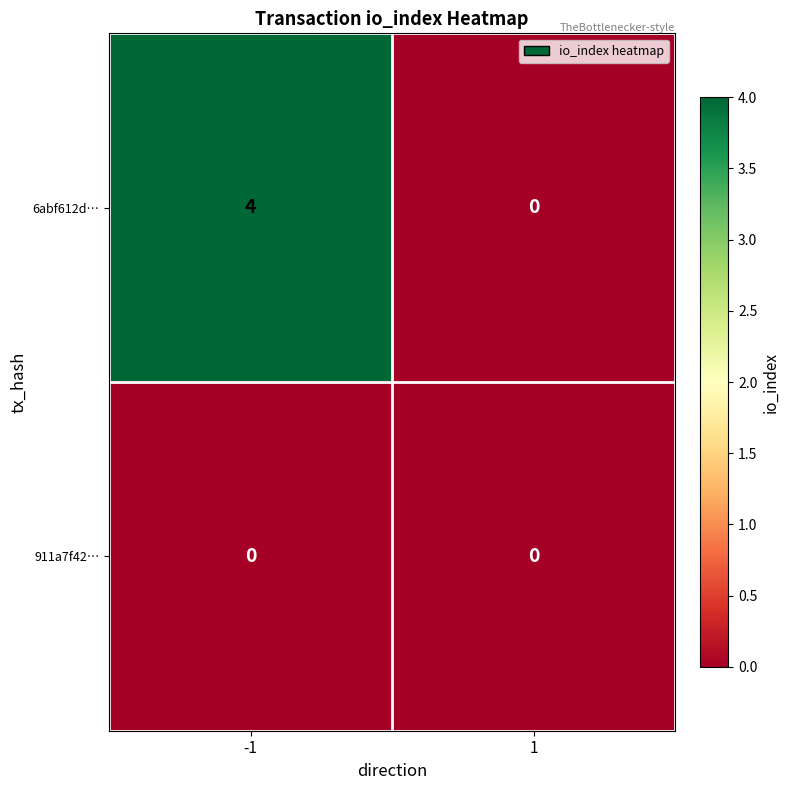

What value does the 6abf612d… series have at -1?

4